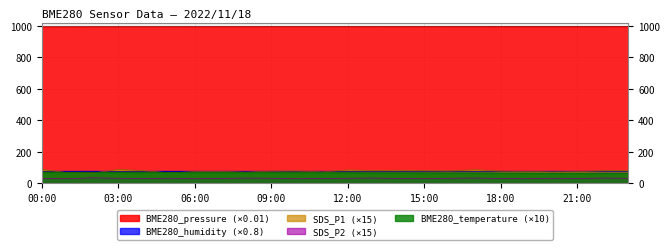

True or false: SDS_P2 and BME280_pressure cross at least once.

False